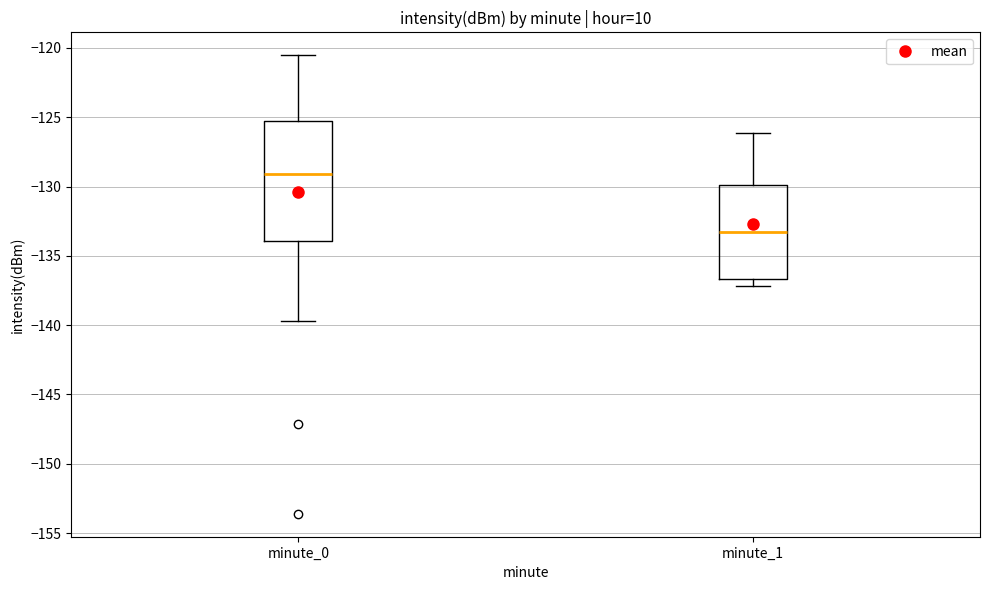

Which box has the lowest median line?

minute_1